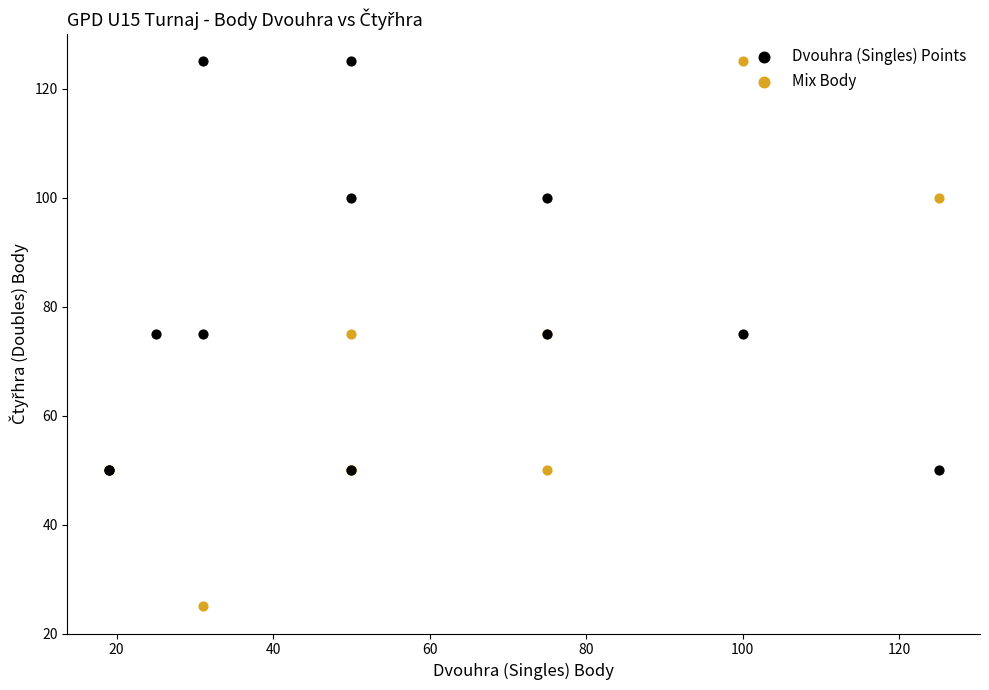

Which series has the widest spread of Y values?

Mix Body